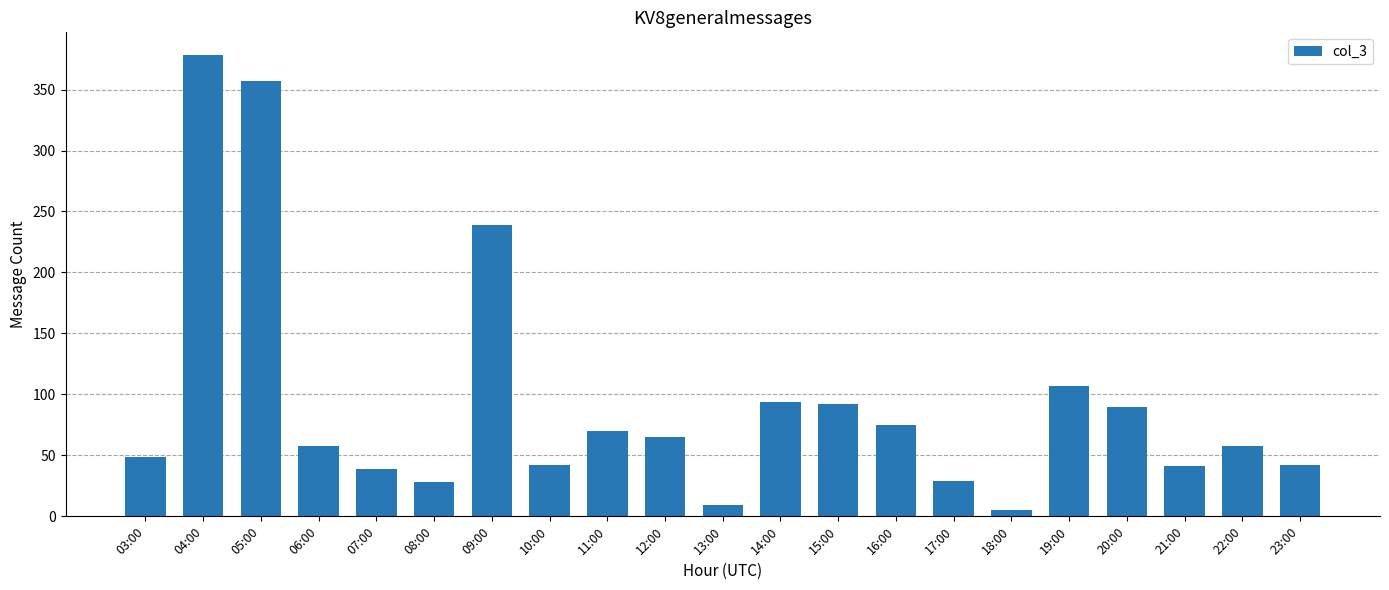

What is the difference between the maximum and minimum values?

373